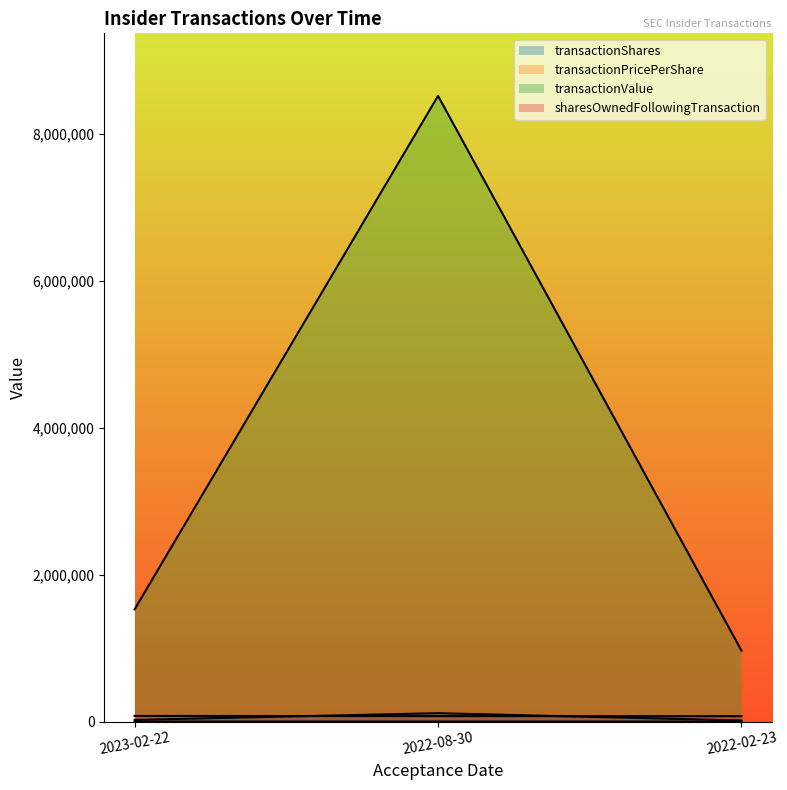

What is the total value across all series at 2023-02-22?

1626212.8